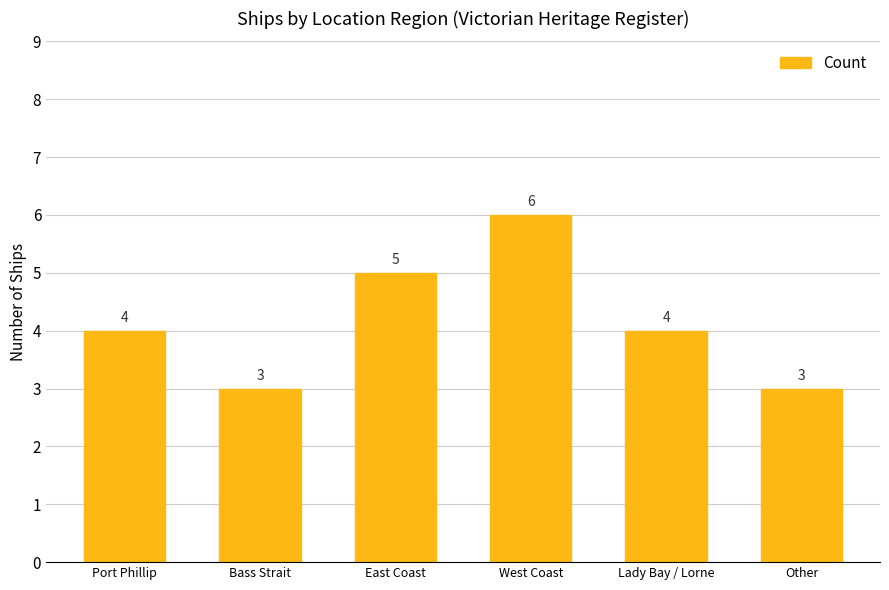

The chart shows a value of 3 at Bass Strait. True or false?

True